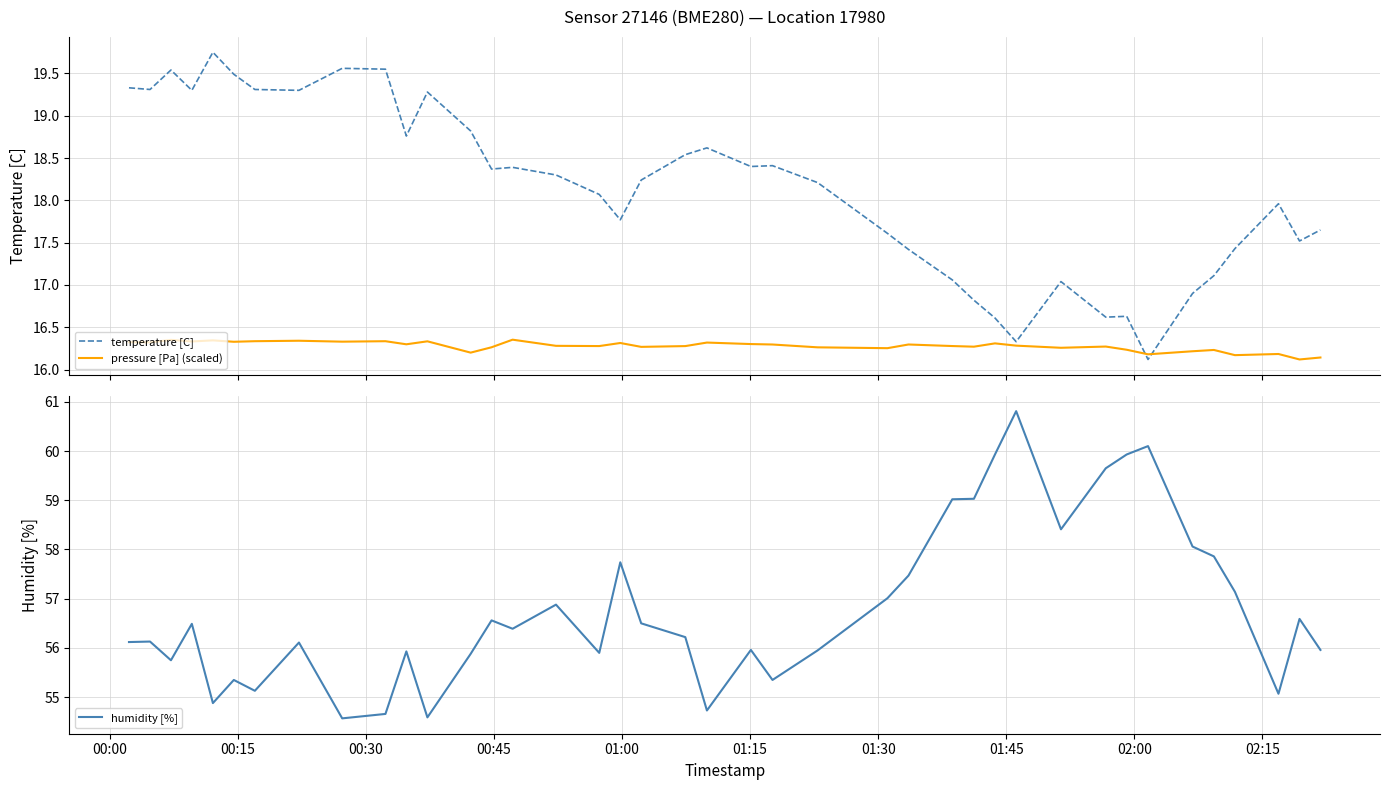

What is the maximum value for humidity [%]?

60.8